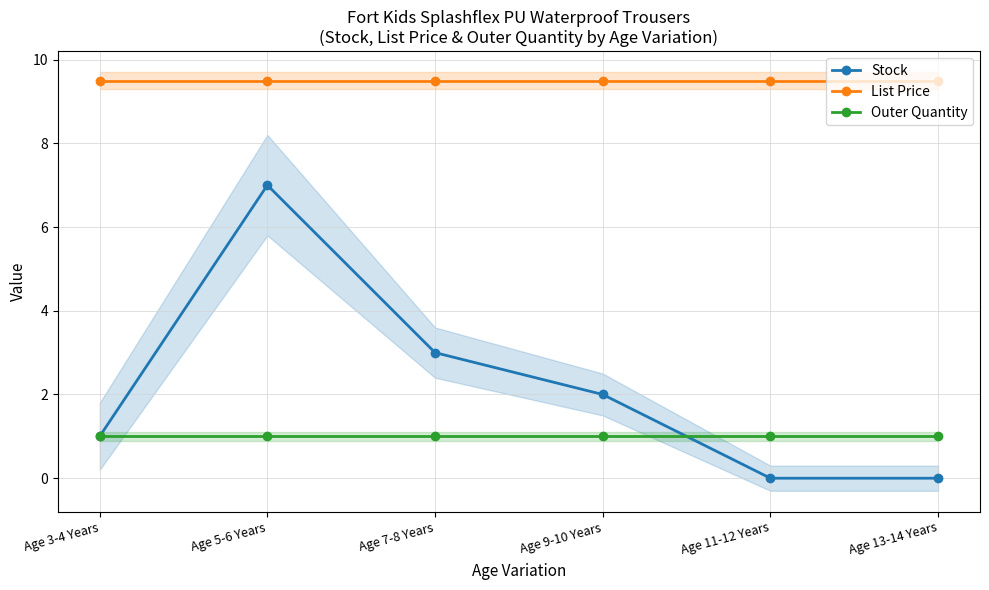

What is the difference between the Stock values at Age 11-12 Years and Age 3-4 Years?

1.0